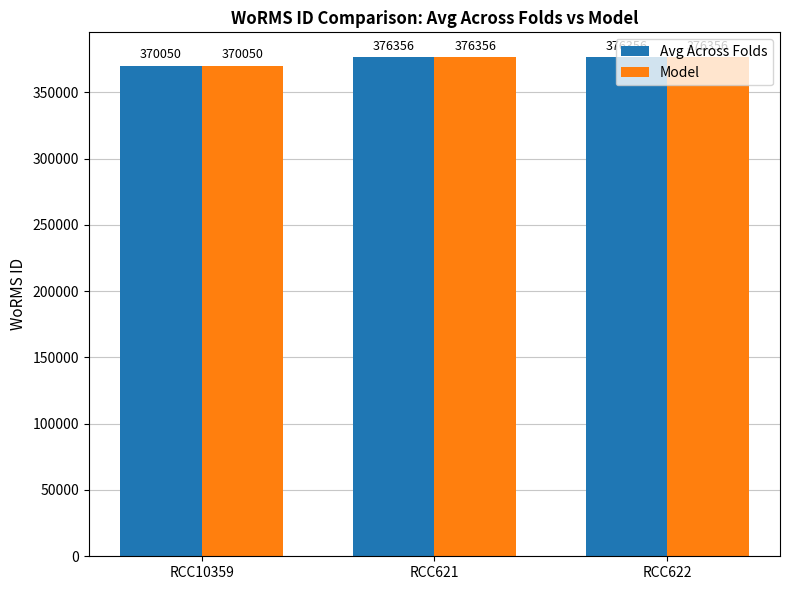

Is it true that Avg Across Folds equals 243020 at RCC10359?

False